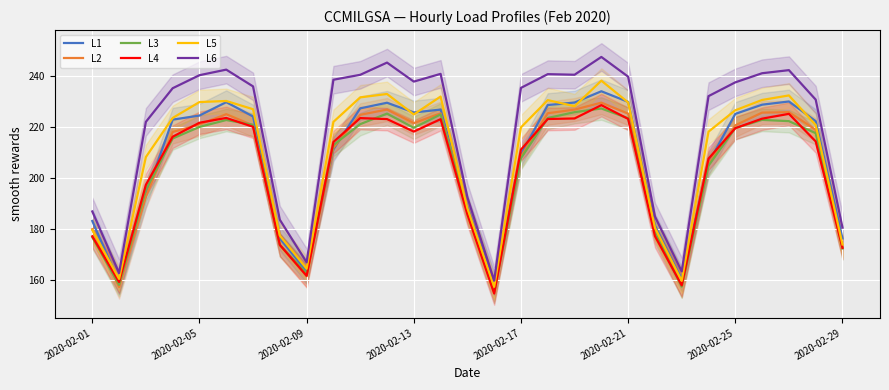

Rank the series by their maximum value, from lowest to highest.

L3, L4, L2, L1, L5, L6